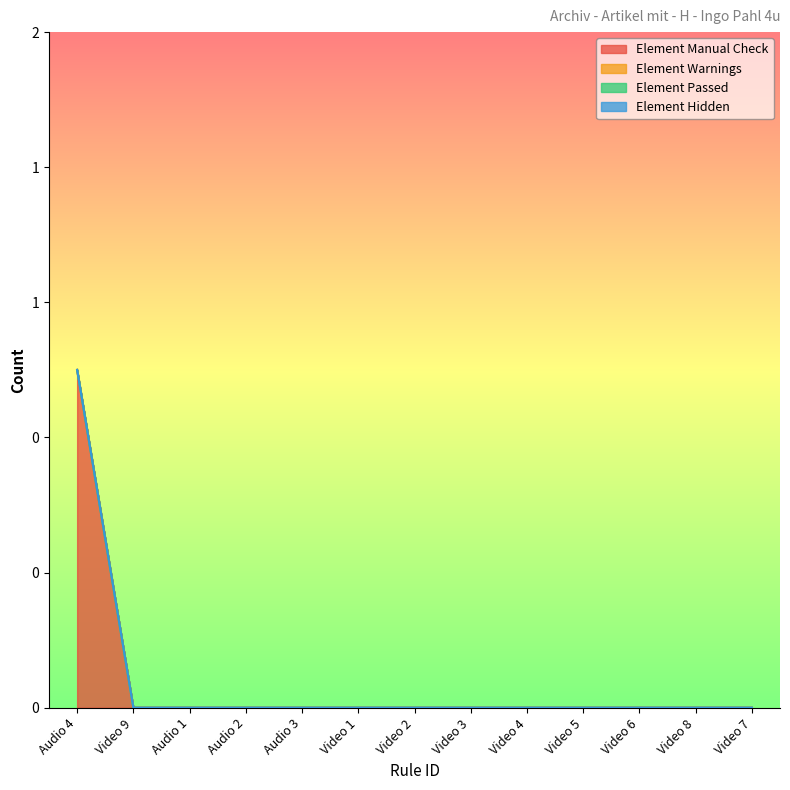

The Element Warnings series shows 0 at Video 3. True or false?

True